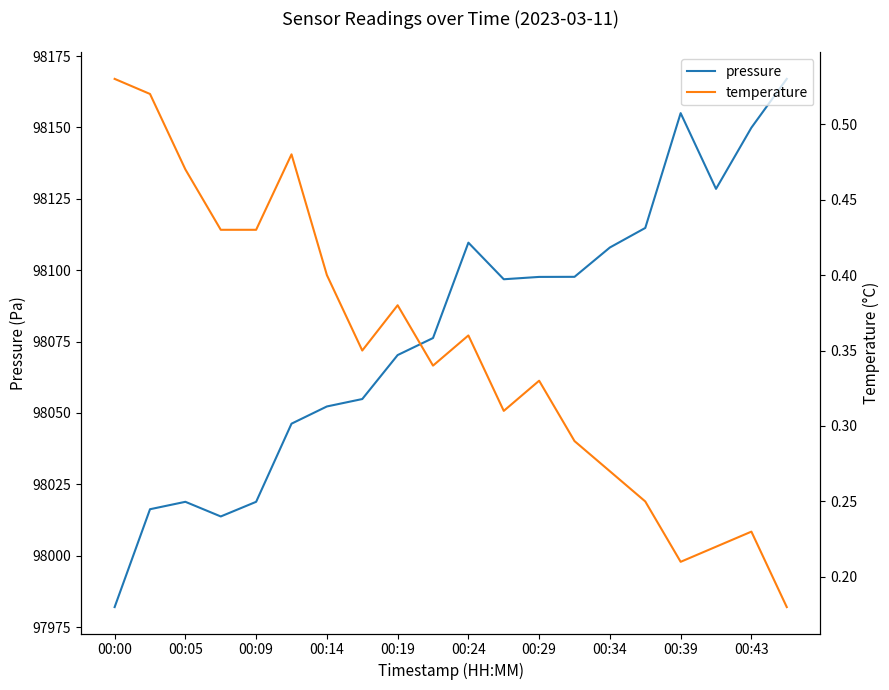

Which category has the lowest value in the pressure series?

00:00